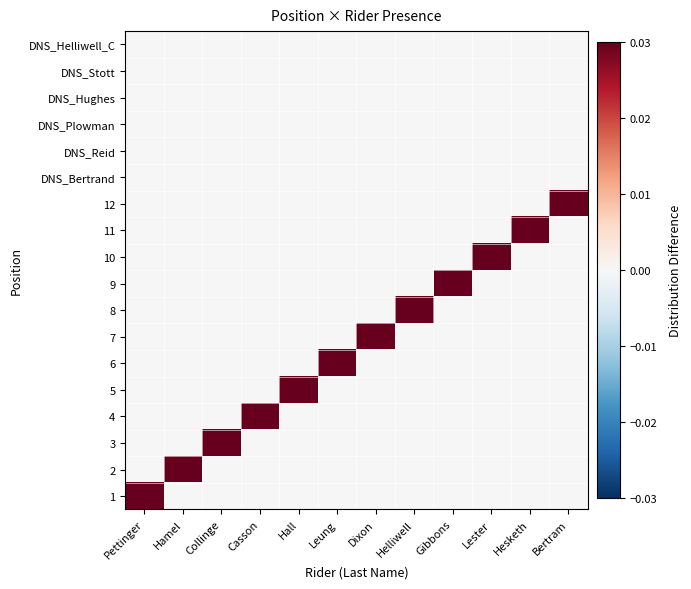

At Casson, list the series in order from smallest to largest.

1, 2, 3, 5, 6, 7, 8, 9, 10, 11, 12, DNS_Bertrand, DNS_Reid, DNS_Plowman, DNS_Hughes, DNS_Stott, DNS_Helliwell_C, 4